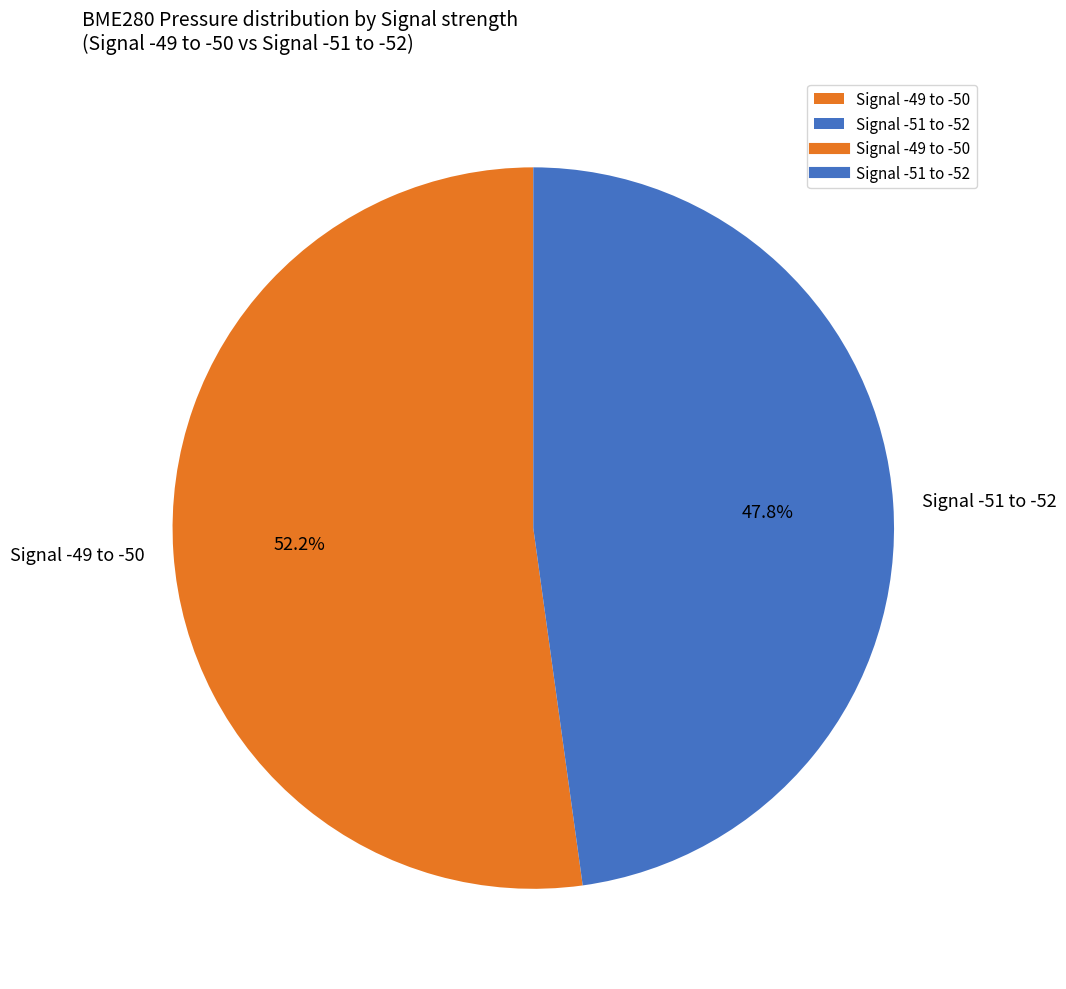

Which category accounts for the majority?

Signal -49 to -50